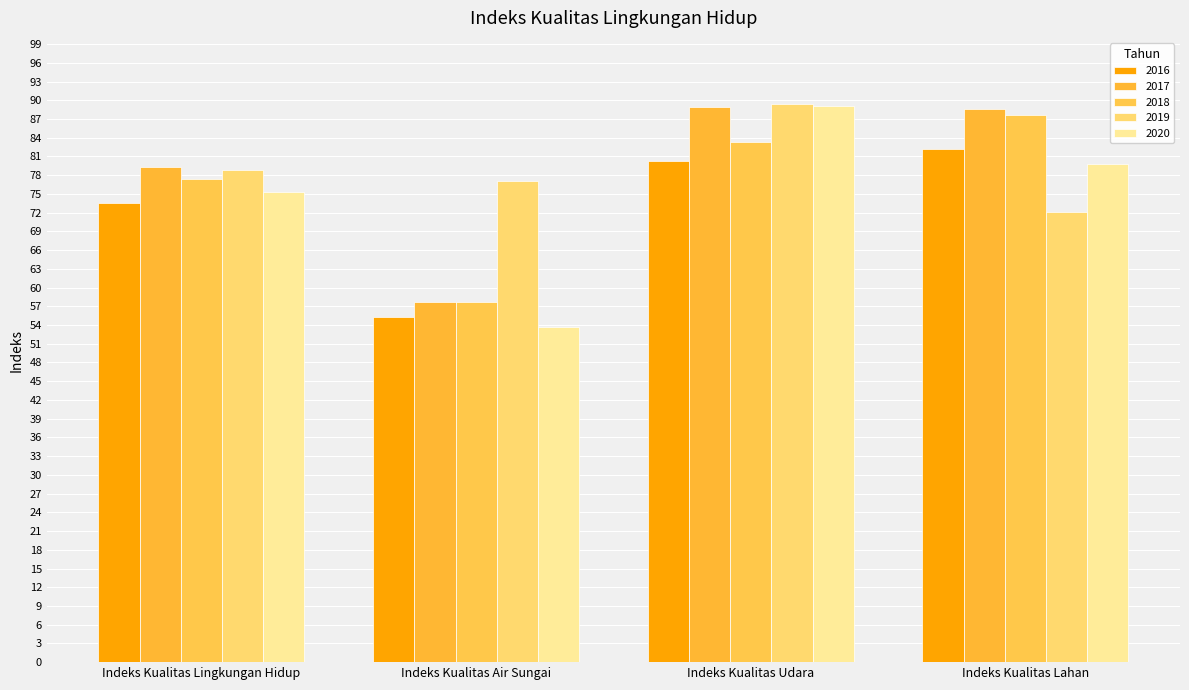

Reading left to right, list all the values displayed in this chart.

2016: Indeks Kualitas Lingkungan Hidup=73.5	Indeks Kualitas Air Sungai=55.3	Indeks Kualitas Udara=80.2	Indeks Kualitas Lahan=82.3
2017: Indeks Kualitas Lingkungan Hidup=79.4	Indeks Kualitas Air Sungai=57.7	Indeks Kualitas Udara=88.9	Indeks Kualitas Lahan=88.5
2018: Indeks Kualitas Lingkungan Hidup=77.4	Indeks Kualitas Air Sungai=57.7	Indeks Kualitas Udara=83.4	Indeks Kualitas Lahan=87.6
2019: Indeks Kualitas Lingkungan Hidup=78.8	Indeks Kualitas Air Sungai=77.1	Indeks Kualitas Udara=89.4	Indeks Kualitas Lahan=72.1
2020: Indeks Kualitas Lingkungan Hidup=75.2	Indeks Kualitas Air Sungai=53.7	Indeks Kualitas Udara=89.1	Indeks Kualitas Lahan=79.8